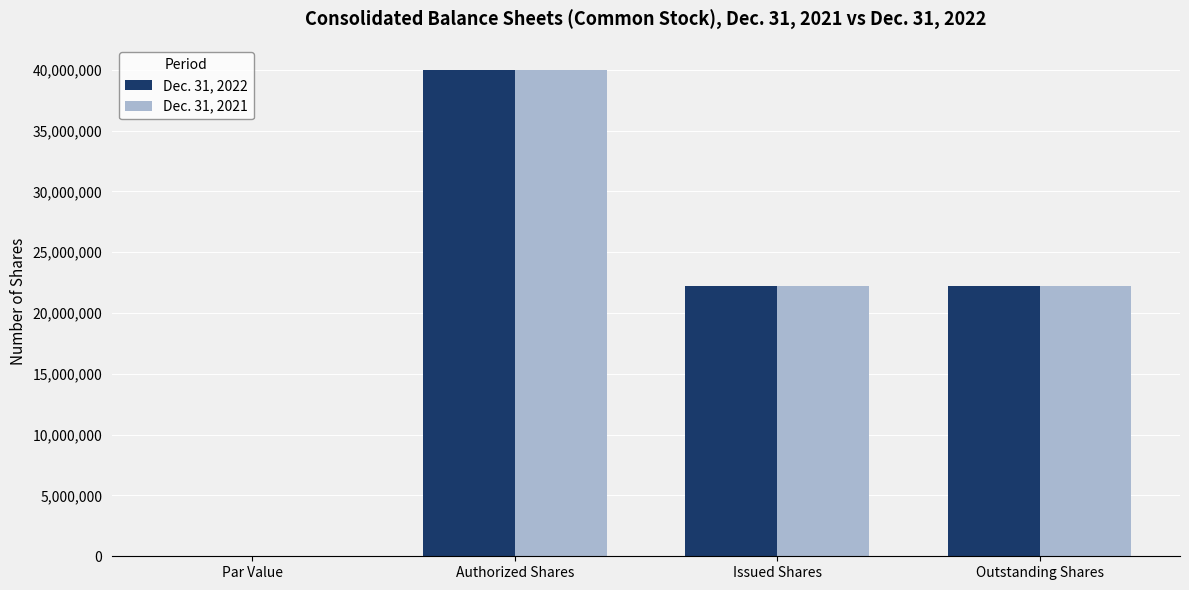

How many values in Dec. 31, 2022 are above zero?

3